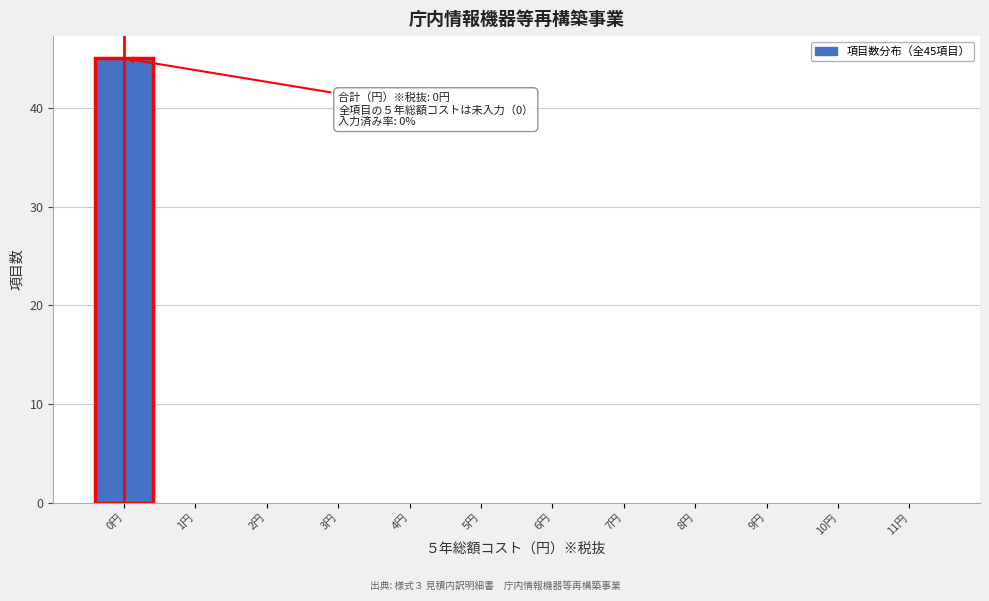

Which range on the x-axis has the tallest bar?

-0.5 to 0.5